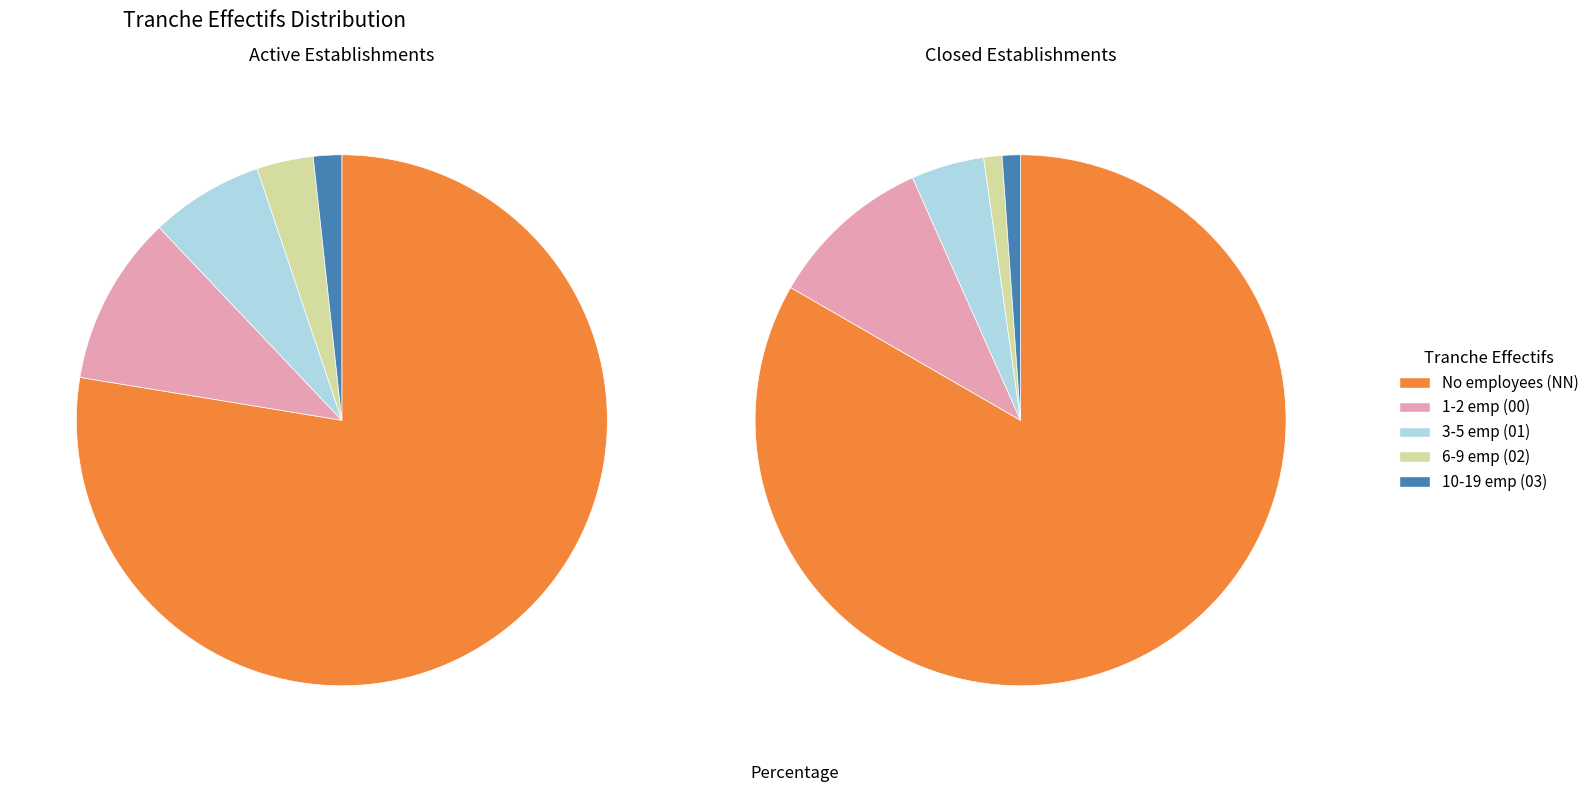

How many slices are in this pie chart?

5